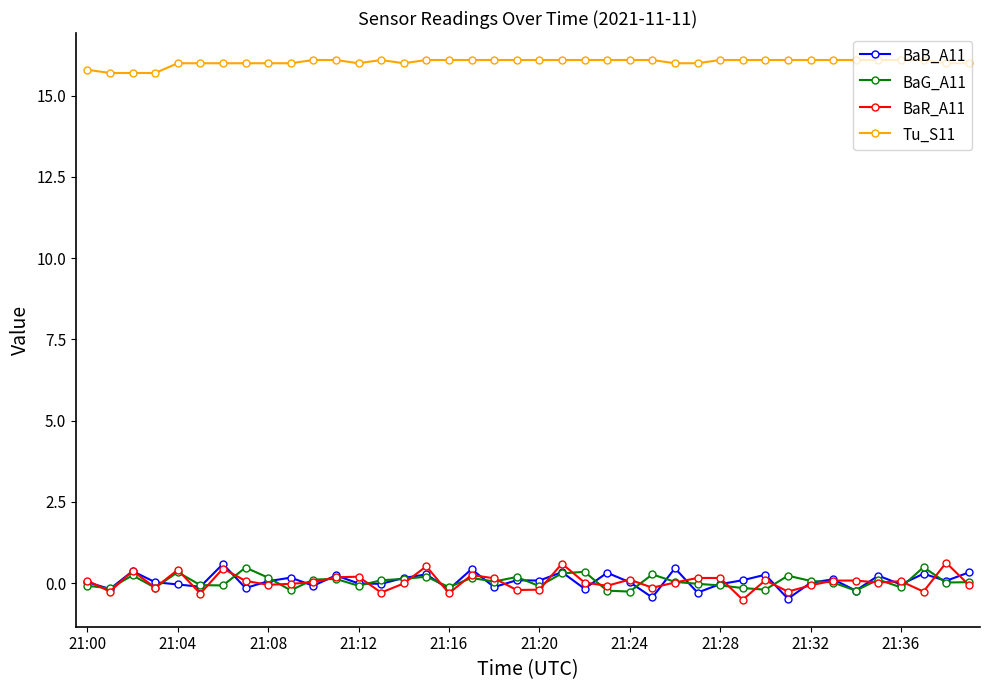

True or false: BaR_A11 and Tu_S11 intersect in this chart.

False